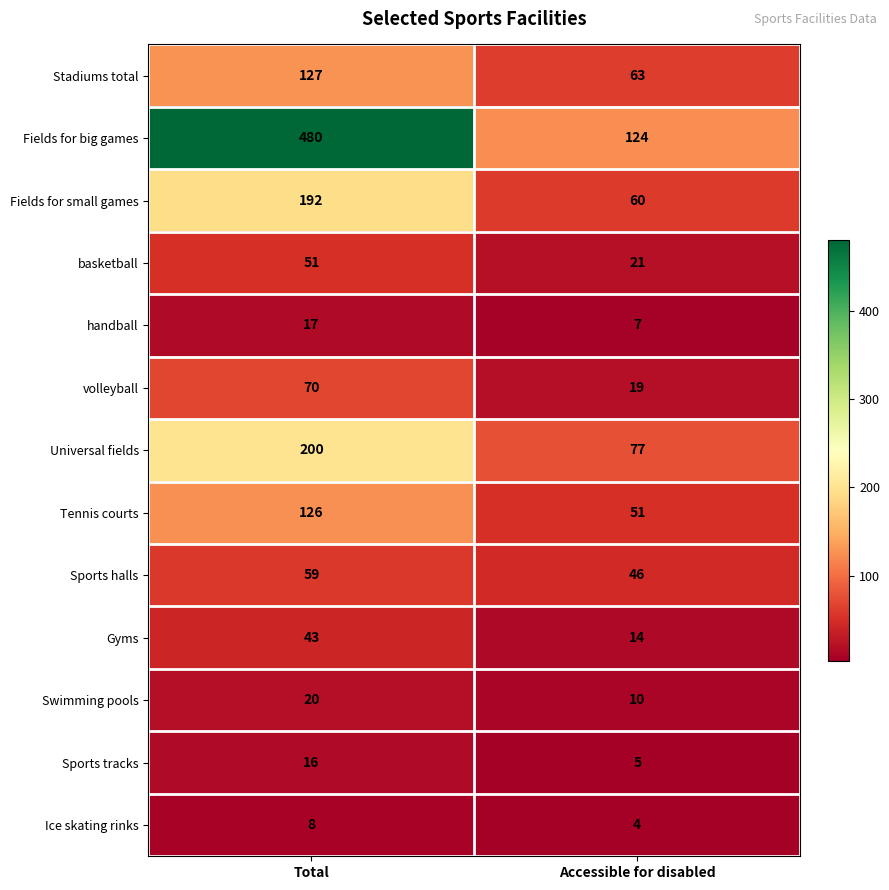

True or false: Universal fields has a value of 260 at Total.

False